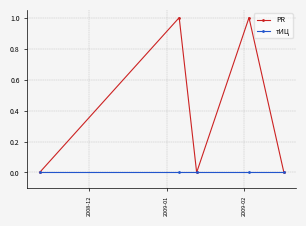

Which series has the widest spread of values?

PR